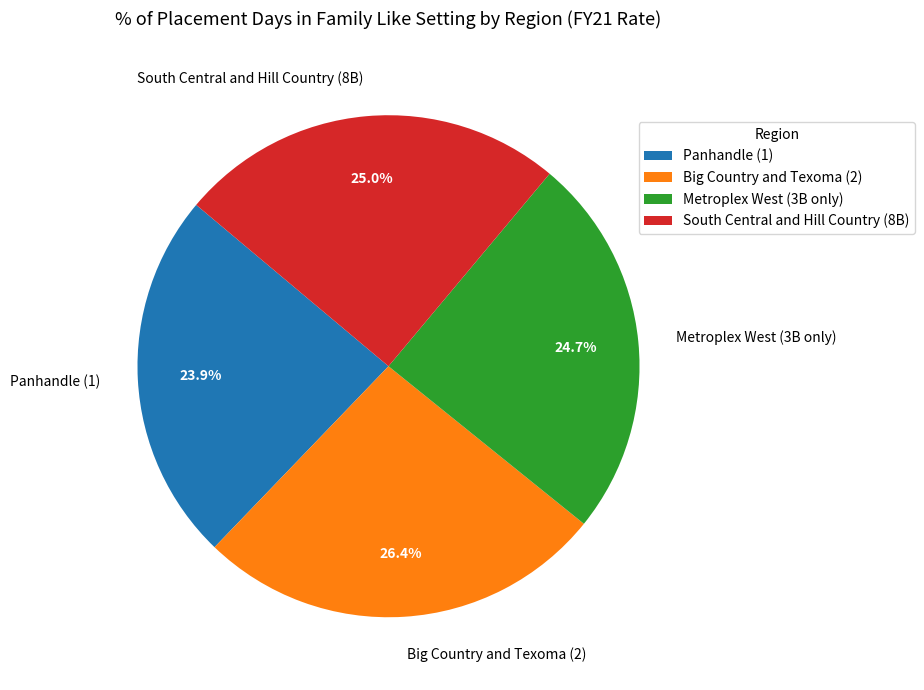

Do South Central and Hill Country (8B) and Panhandle (1) together represent more than half of the pie?

No